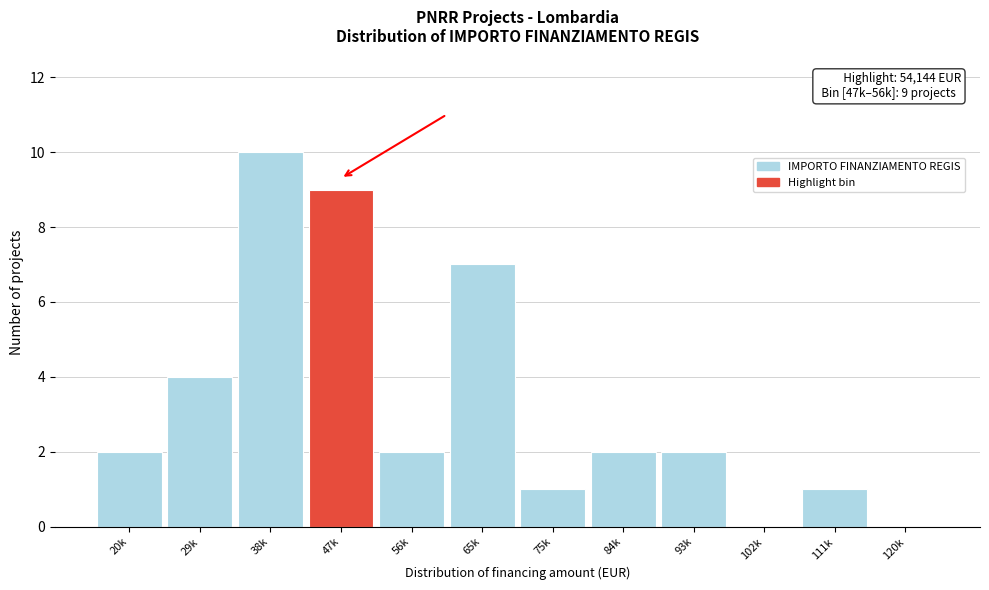

Reading left to right, extract all data points from this chart.

20k=2	29k=4	38k=10	47k=9	56k=2	65k=7	75k=1	84k=2	93k=2	102k=0	111k=1	120k=0